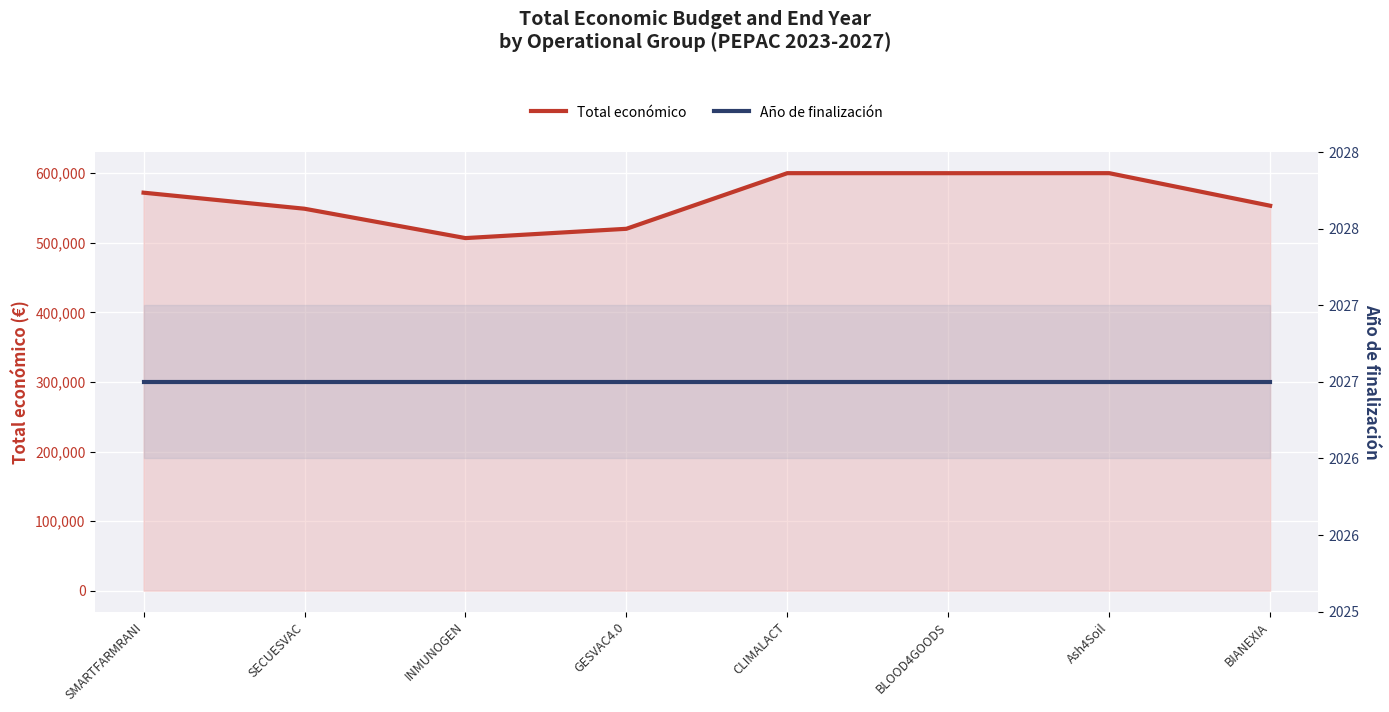

At which label does Año de finalización reach its peak?

SMARTFARMRANI